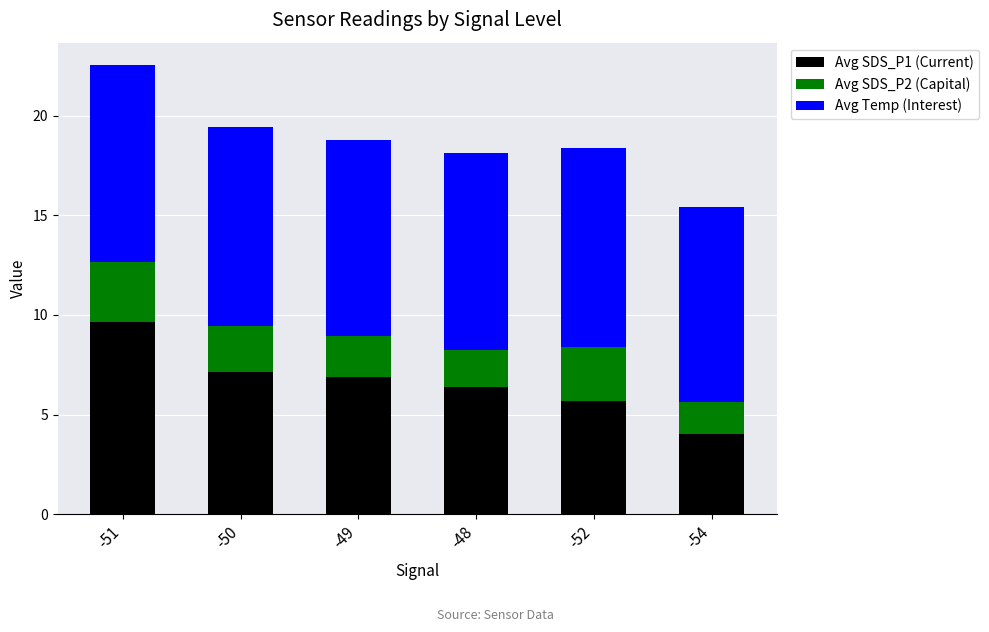

What is the minimum value for Avg SDS_P1 (Current)?

4.0